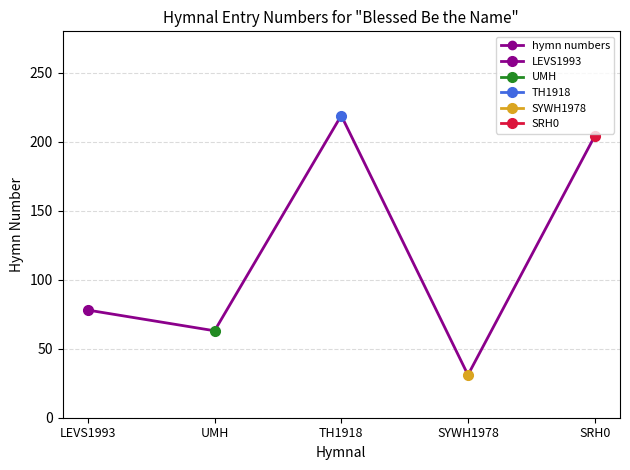

True or false: SYWH1978 and LEVS1993 intersect in this chart.

False